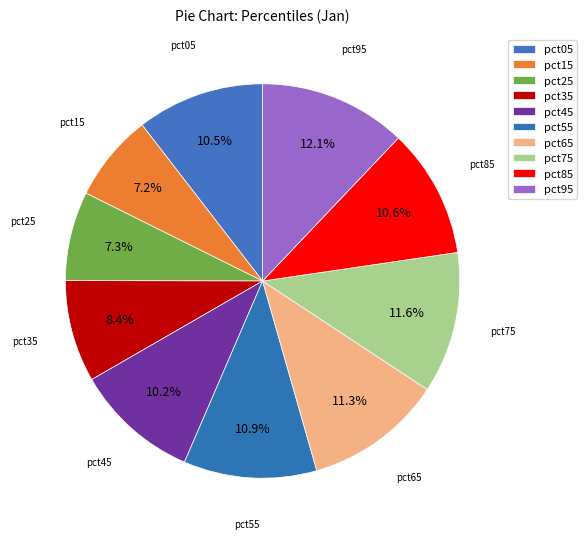

To the nearest percent, what is the difference between the largest and smallest slice percentages?

5%